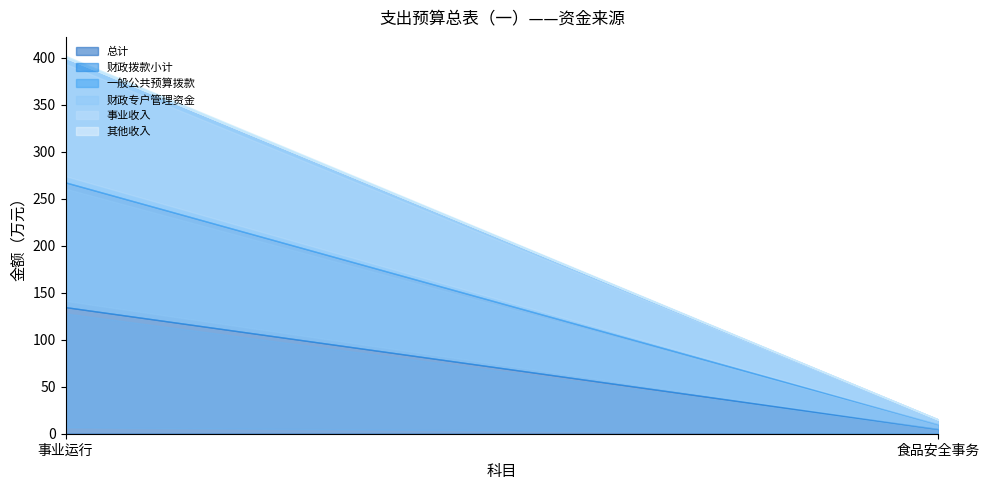

How many data points in 其他收入 are less than 2?

1